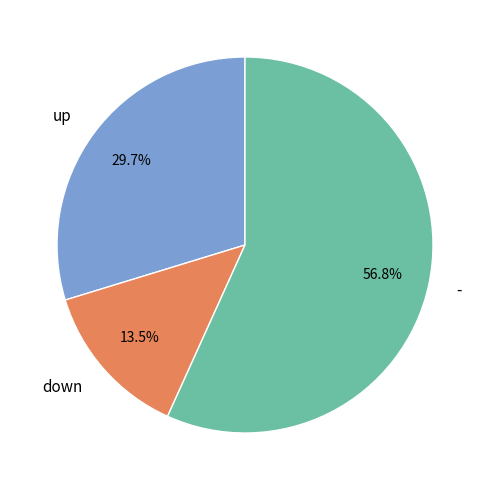

How many slices are in this pie chart?

3